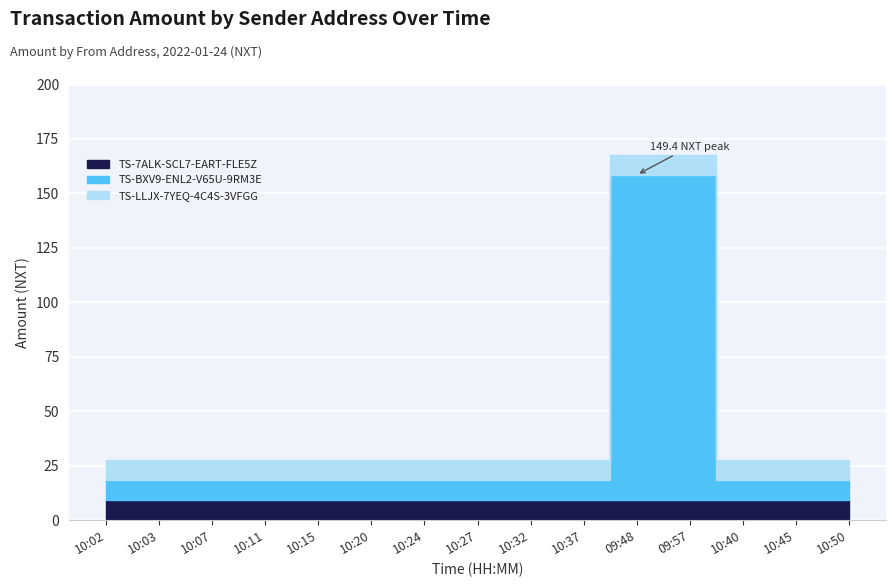

Reading left to right, what are all the values shown in this chart?

TS-7ALK-SCL7-EART-FLE5Z: 10:02=9.2	10:03=9.2	10:07=9.2	10:11=9.2	10:15=9.2	10:20=9.2	10:24=9.2	10:27=9.2	10:32=9.2	10:37=9.2	09:48=9.2	09:57=9.2	10:40=9.2	10:45=9.2	10:50=9.2
TS-BXV9-ENL2-V65U-9RM3E: 10:02=9.3	10:03=9.3	10:07=9.3	10:11=9.3	10:15=9.3	10:20=9.3	10:24=9.3	10:27=9.3	10:32=9.3	10:37=9.3	09:48=149.4	09:57=149.3	10:40=9.3	10:45=9.3	10:50=9.3
TS-LLJX-7YEQ-4C4S-3VFGG: 10:02=9.2	10:03=9.2	10:07=9.2	10:11=9.2	10:15=9.2	10:20=9.2	10:24=9.2	10:27=9.2	10:32=9.2	10:37=9.2	09:48=9.2	09:57=9.2	10:40=9.2	10:45=9.2	10:50=9.2